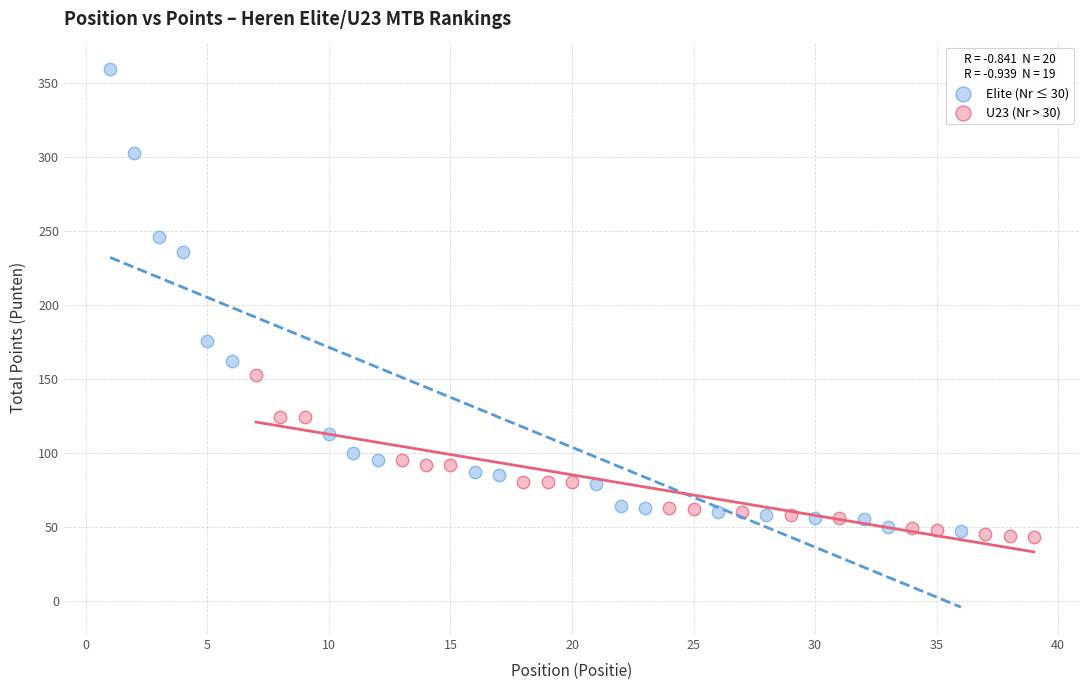

Which series reaches the minimum Y coordinate?

U23 (Nr > 30)